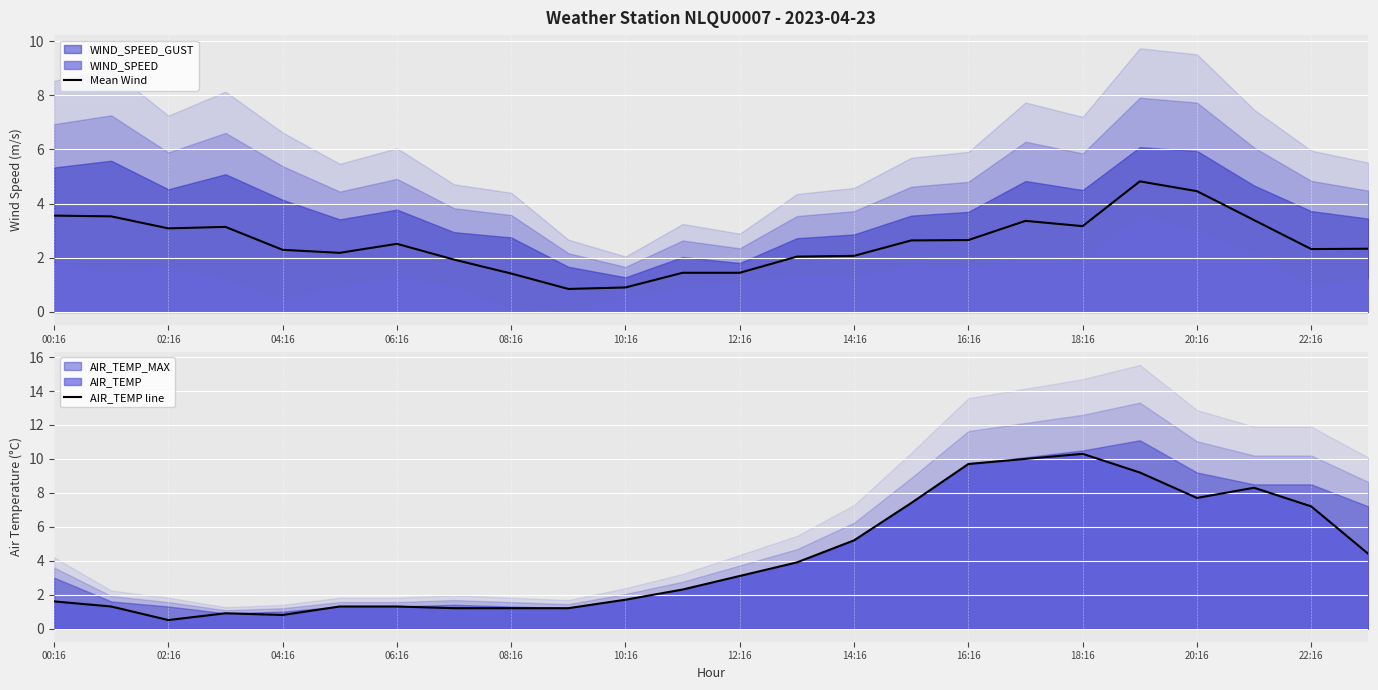

Which series ends up on top after the final intersection of AIR_TEMP line and Mean Wind?

AIR_TEMP line